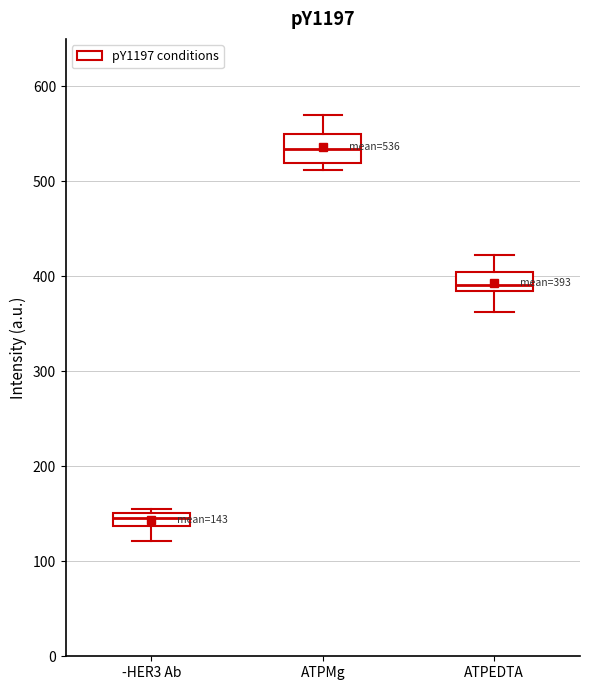

Which box has the lowest median line?

-HER3 Ab